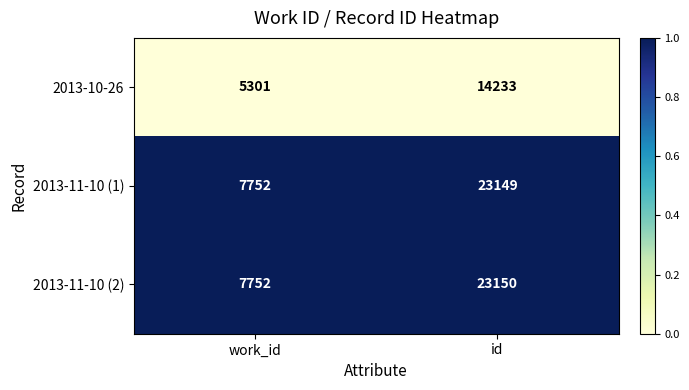

Is it true that 2013-10-26 equals 24355 at id?

False